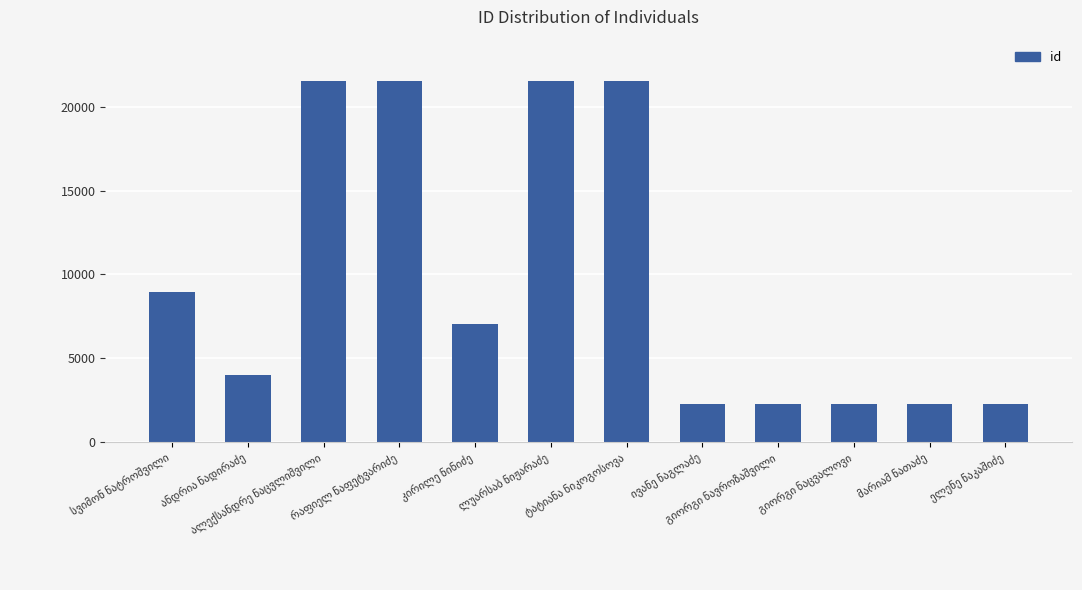

What is the difference between the maximum and minimum values?

19296